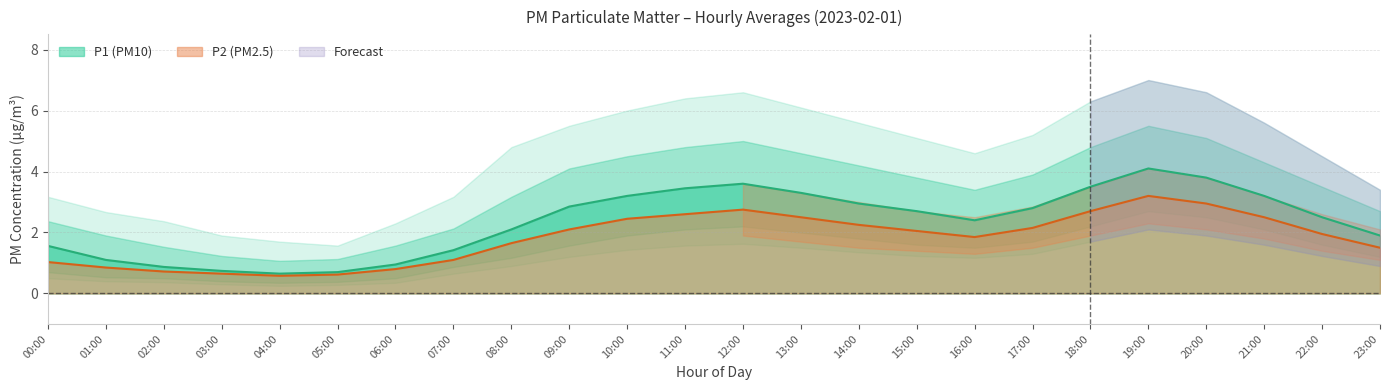

At 15:00, list the series in order from smallest to largest.

P2, P1